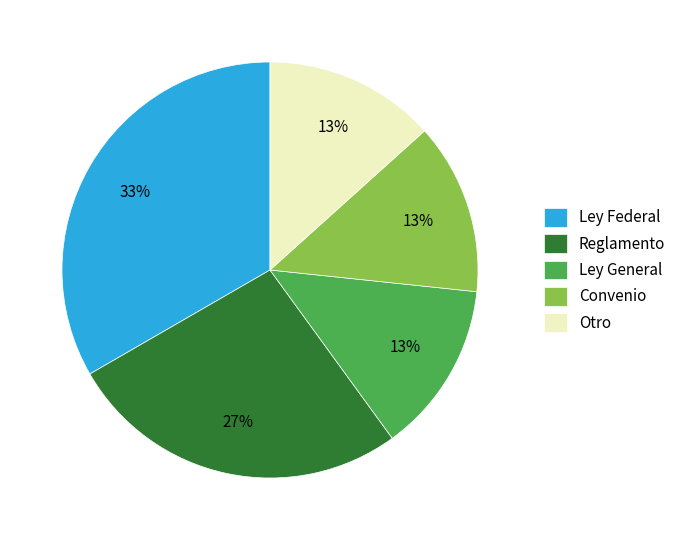

Count the number of slices in the pie.

5